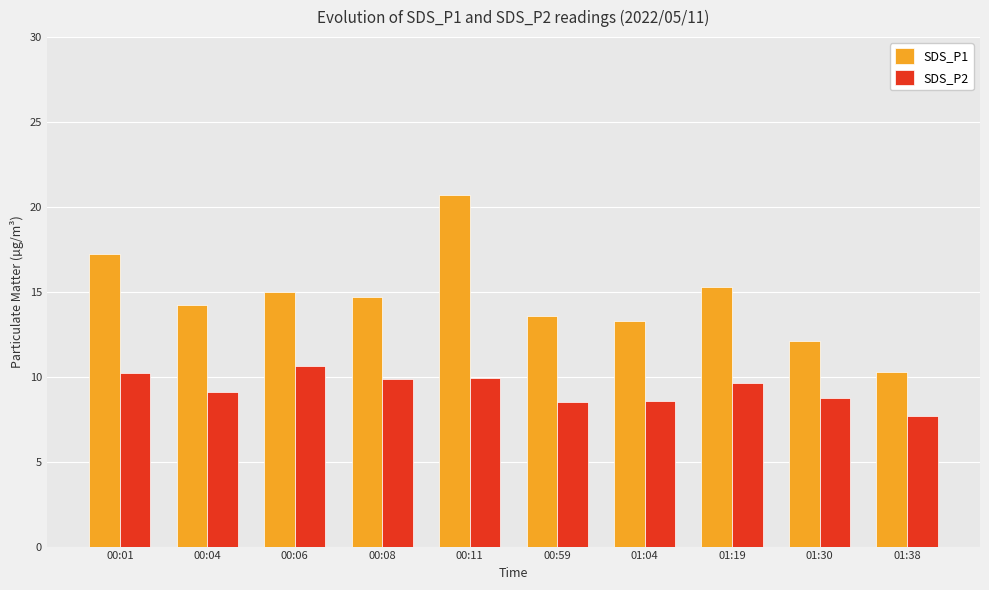

What is the difference between the highest and lowest values at 00:01?

7.0